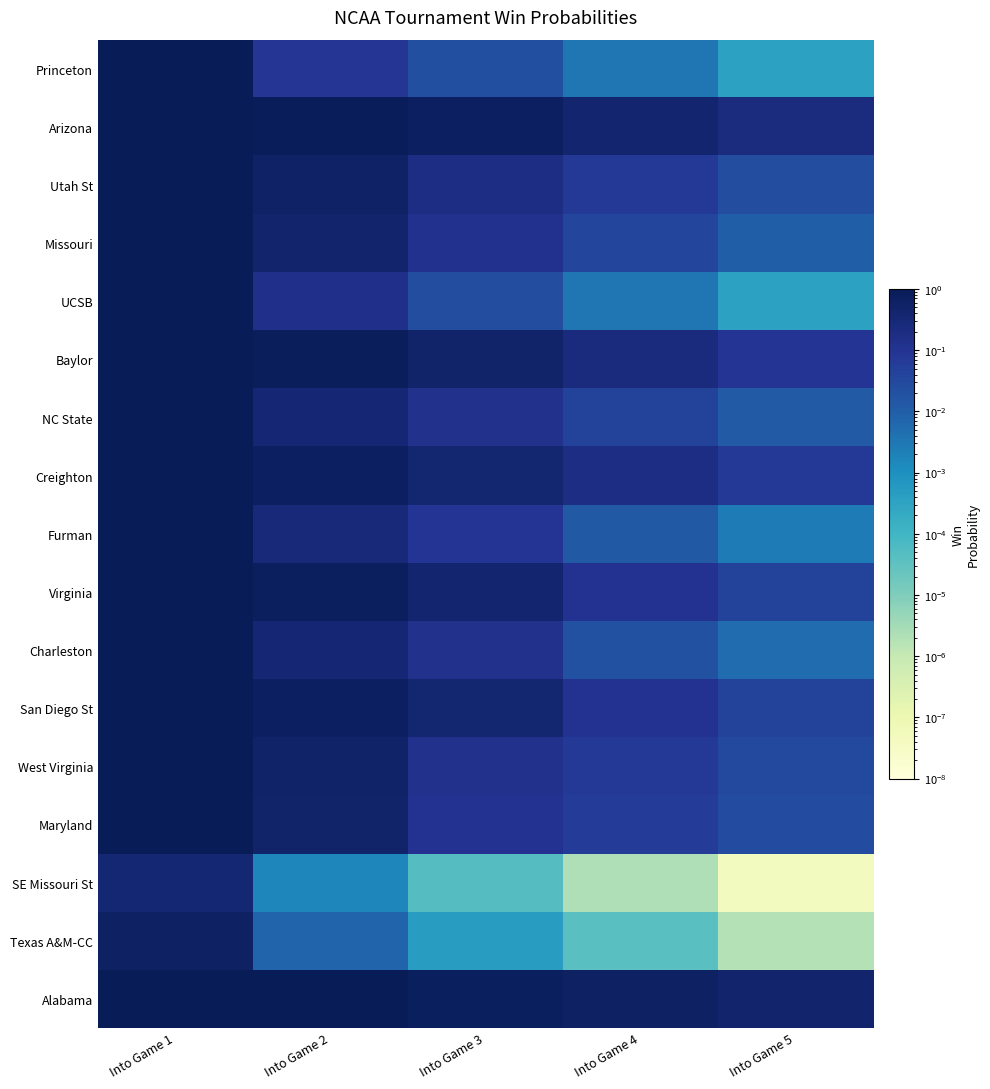

What is the difference between the highest and lowest values at Into Game 1?

0.6